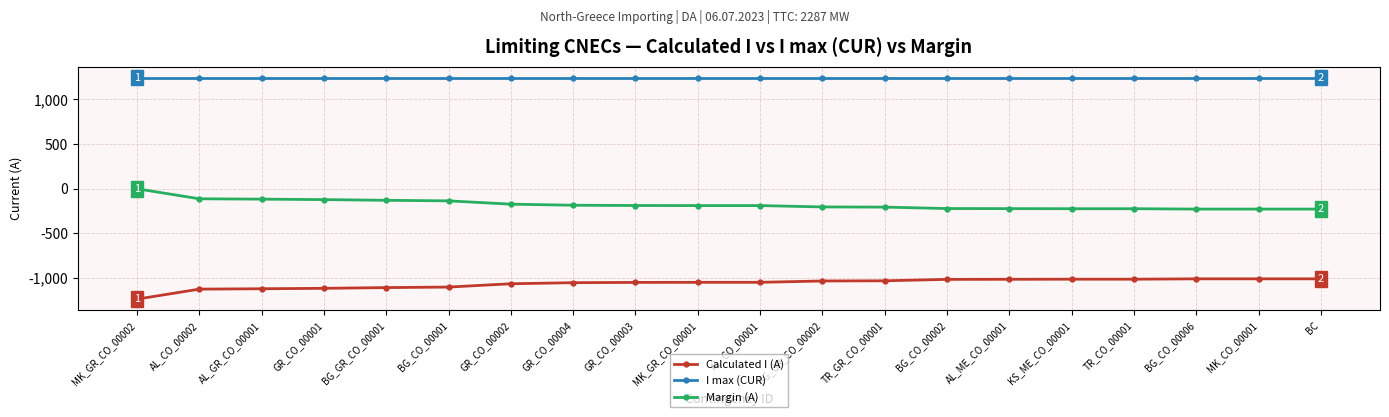

Which series has the largest total across all categories?

I max (CUR)